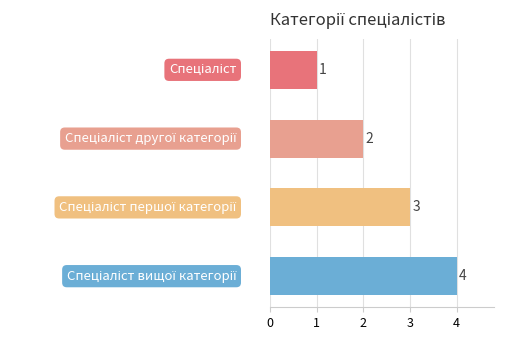

Are the bars grouped side by side (vs. stacked)?

No